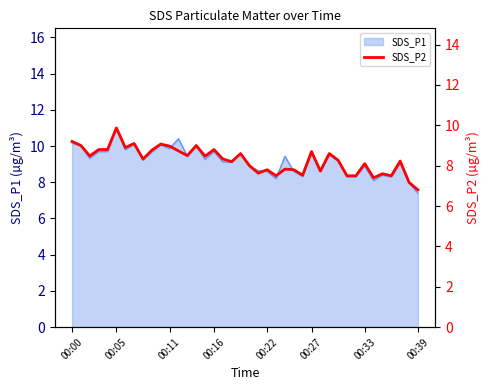

What is the label of the 27th point from the right?

13